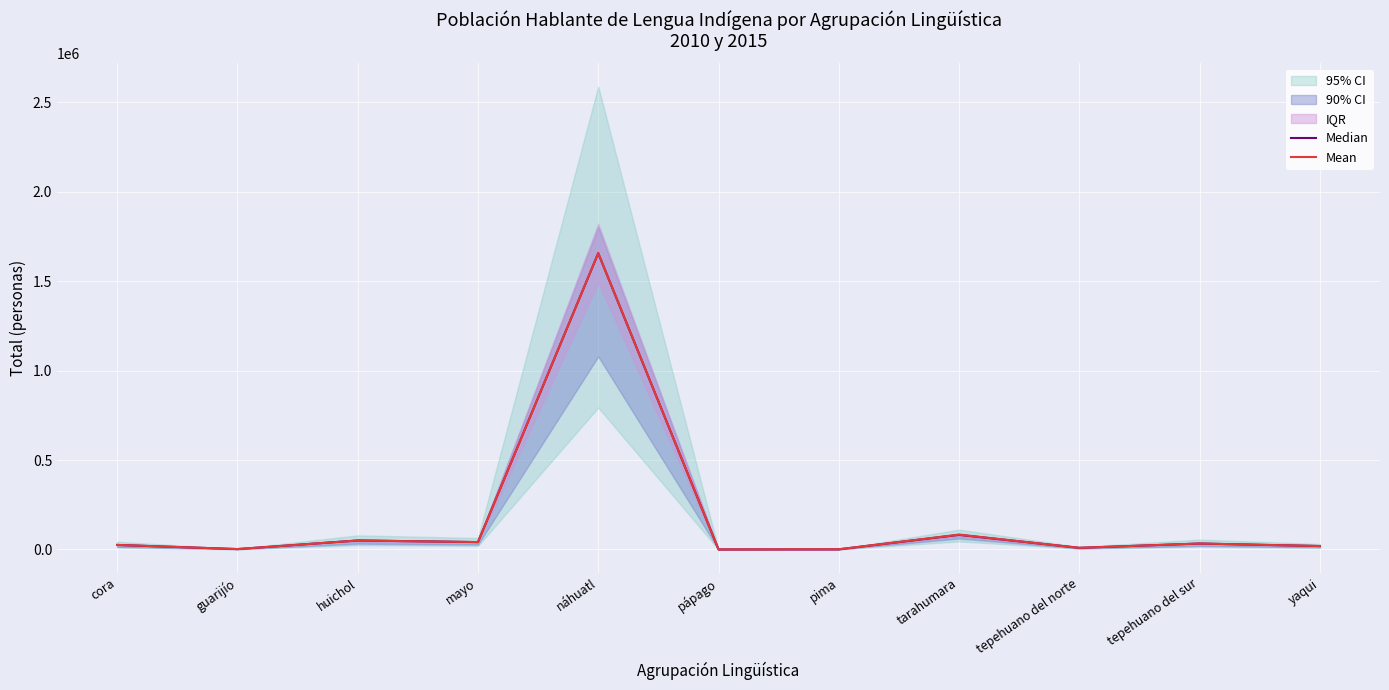

What is the label of the 4th point from the right?

tarahumara